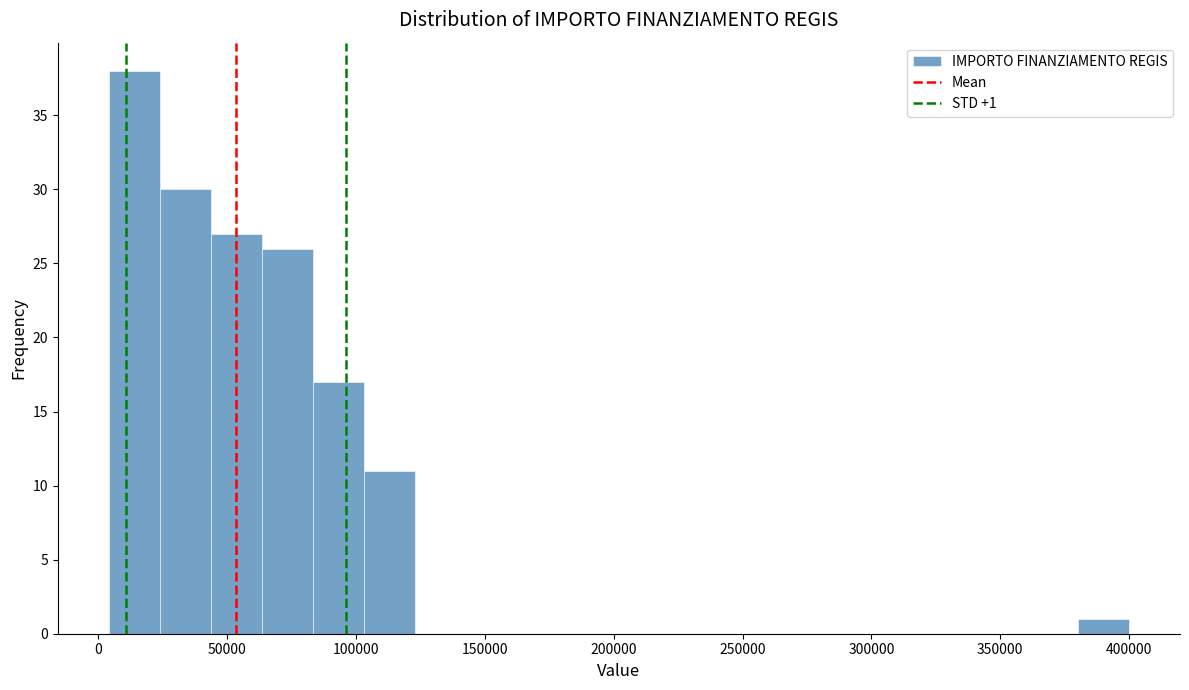

Read against the x-axis, roughly where is the centre of the tallest bar?

15000